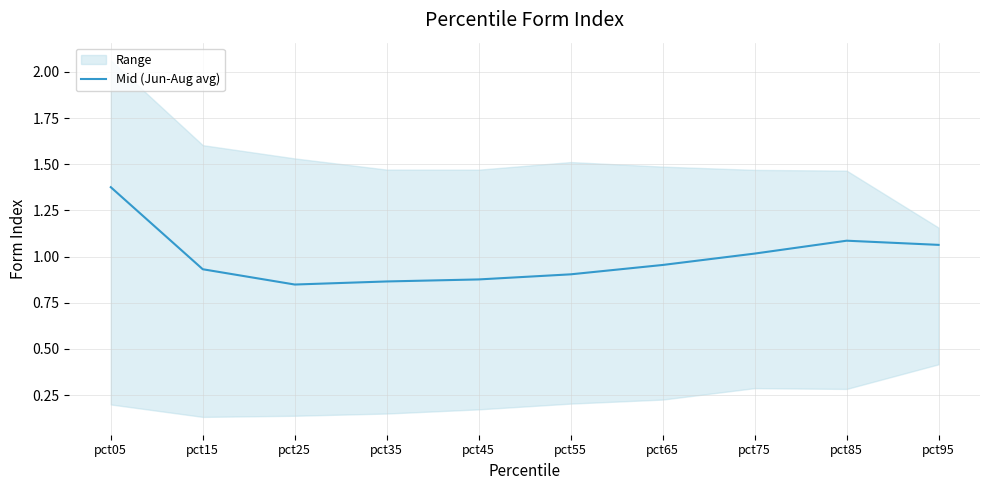

What is the average value?

1.0